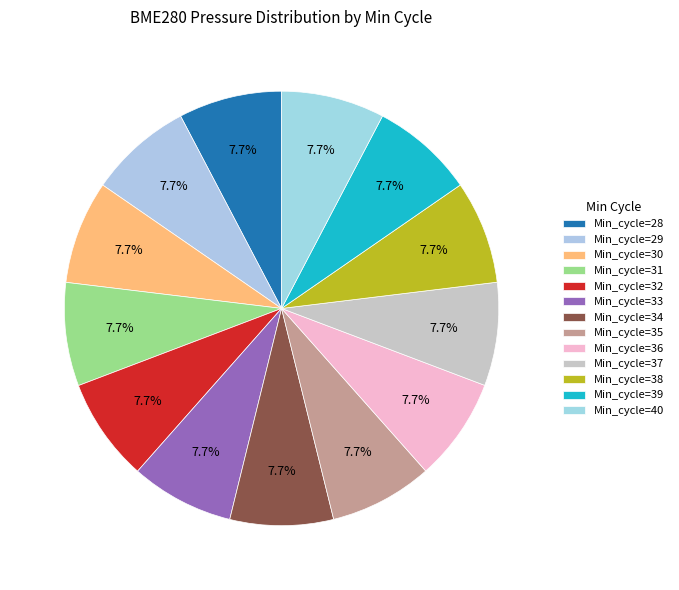

How many slices are in this pie chart?

13